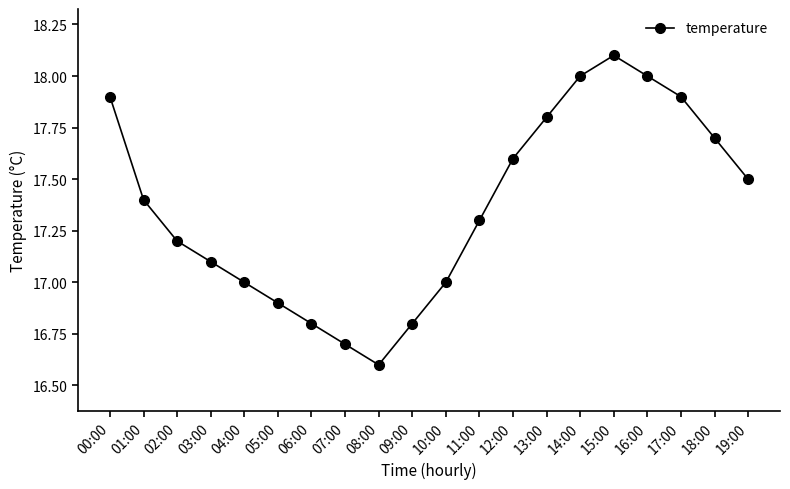

What is the approximate value at 11:00?

17.3